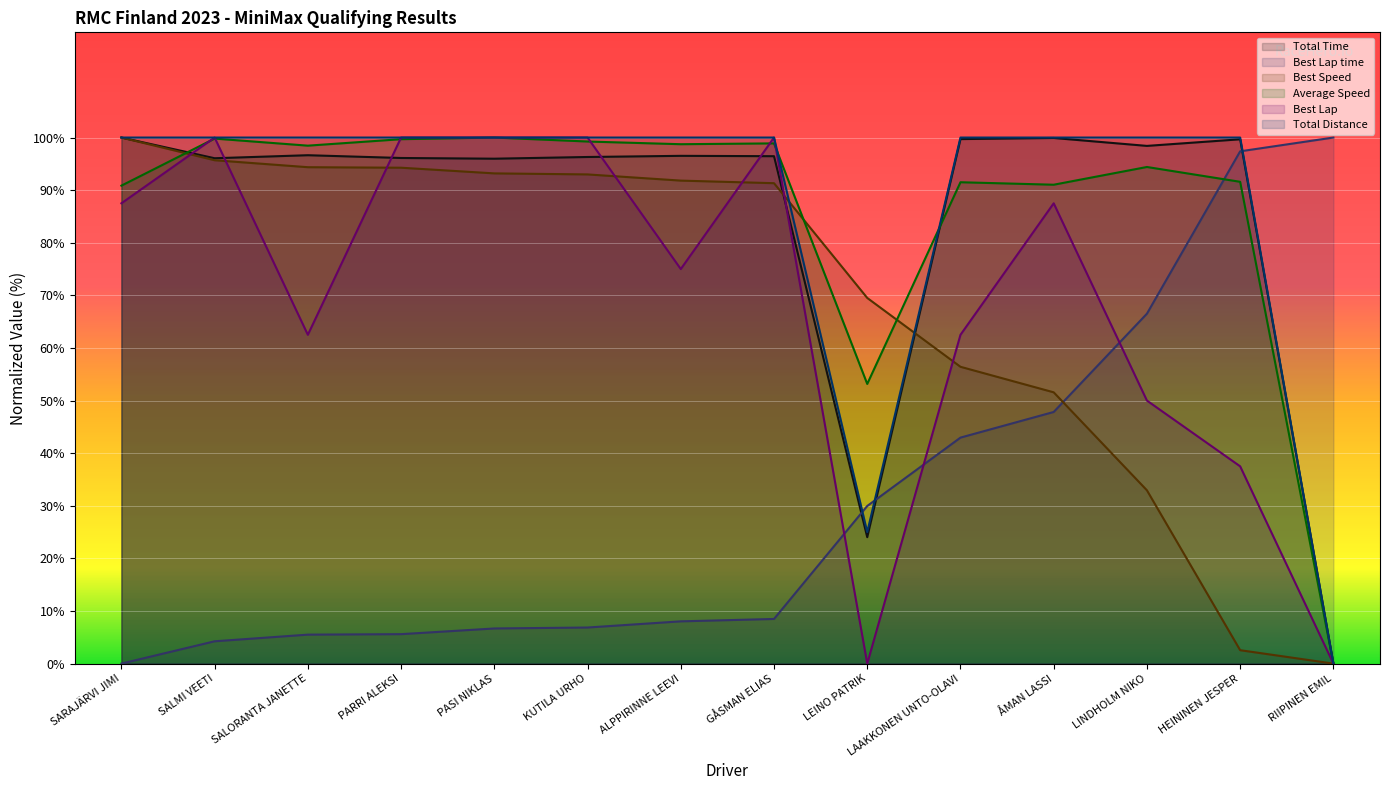

The Total Distance series shows 100.0 at HEININEN JESPER. True or false?

True